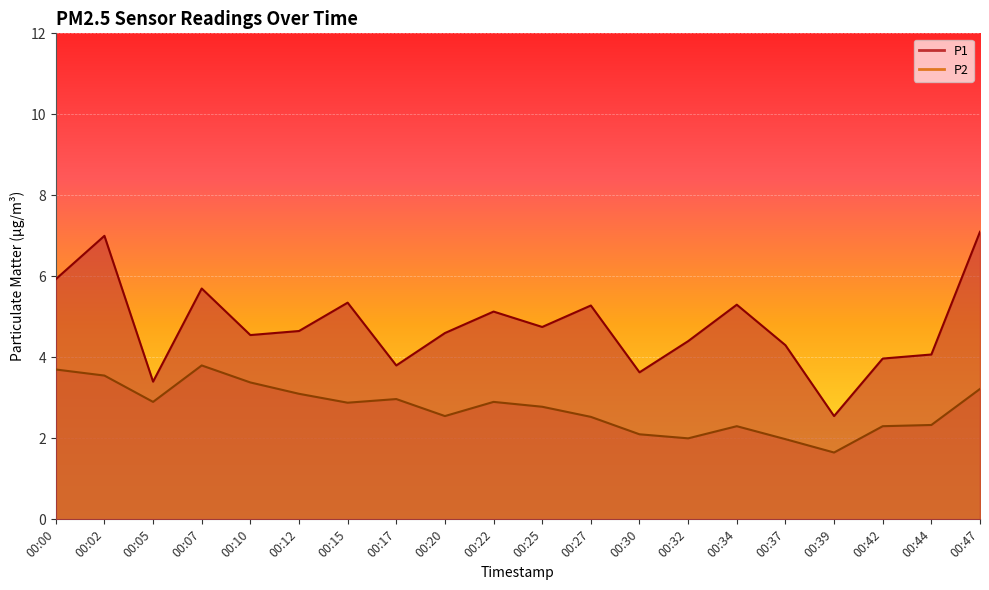

The value of P2 at 00:32 is 2.0. True or false?

True